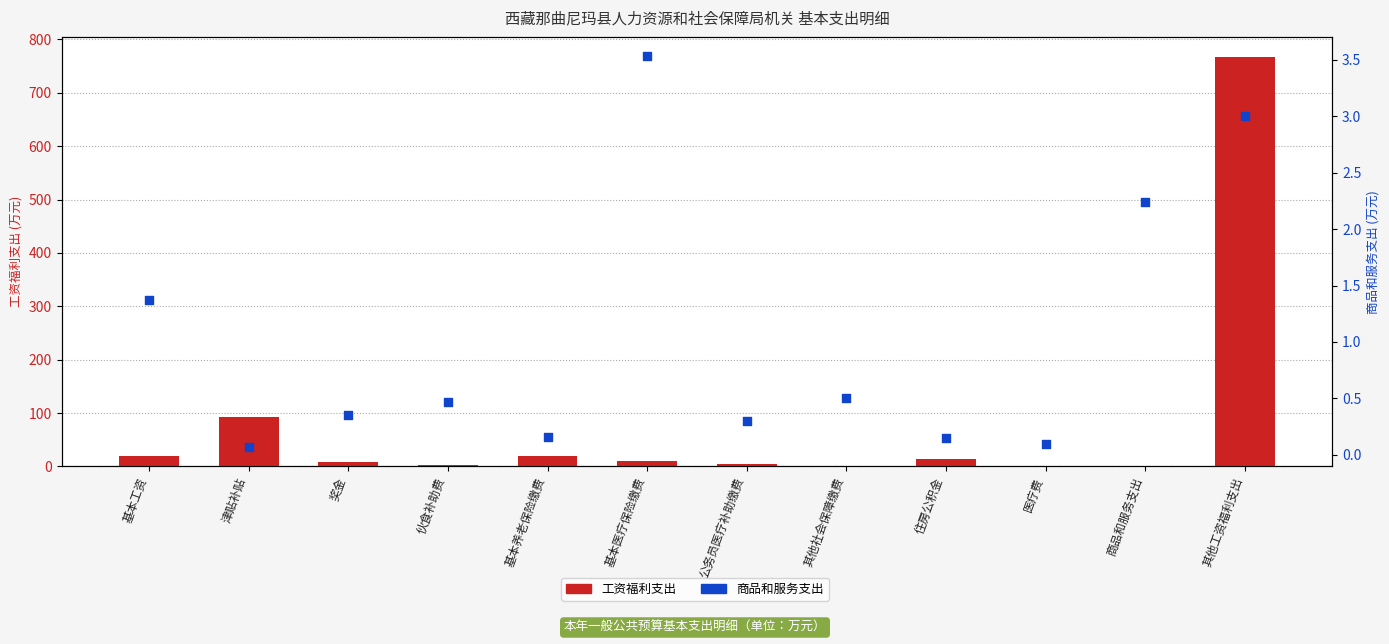

What are all the series names shown in the legend?

工资福利支出, 商品和服务支出